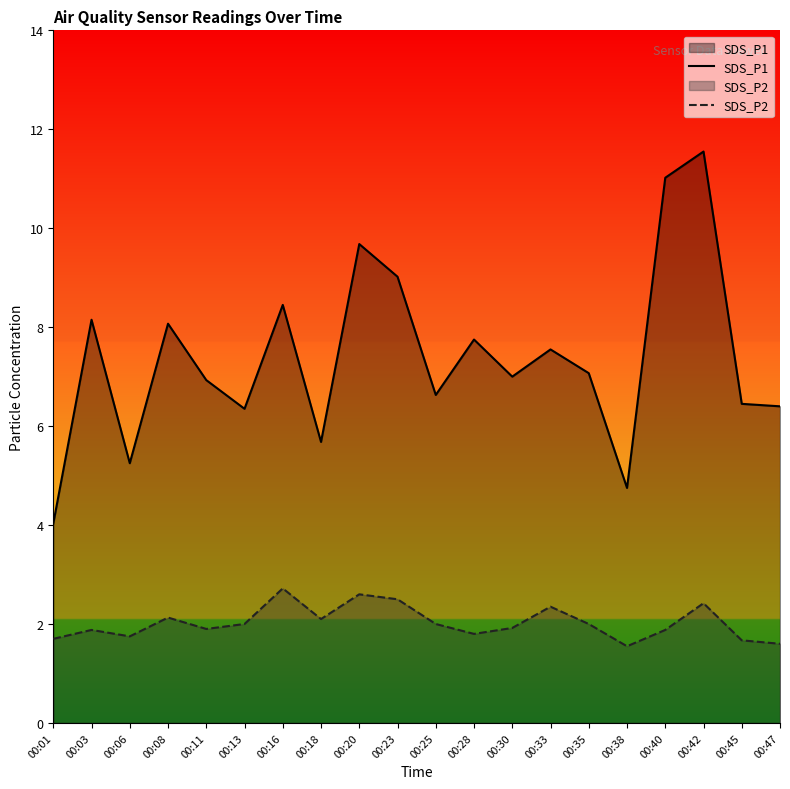

What is the spread (max minus min) of values at 00:45?

4.8